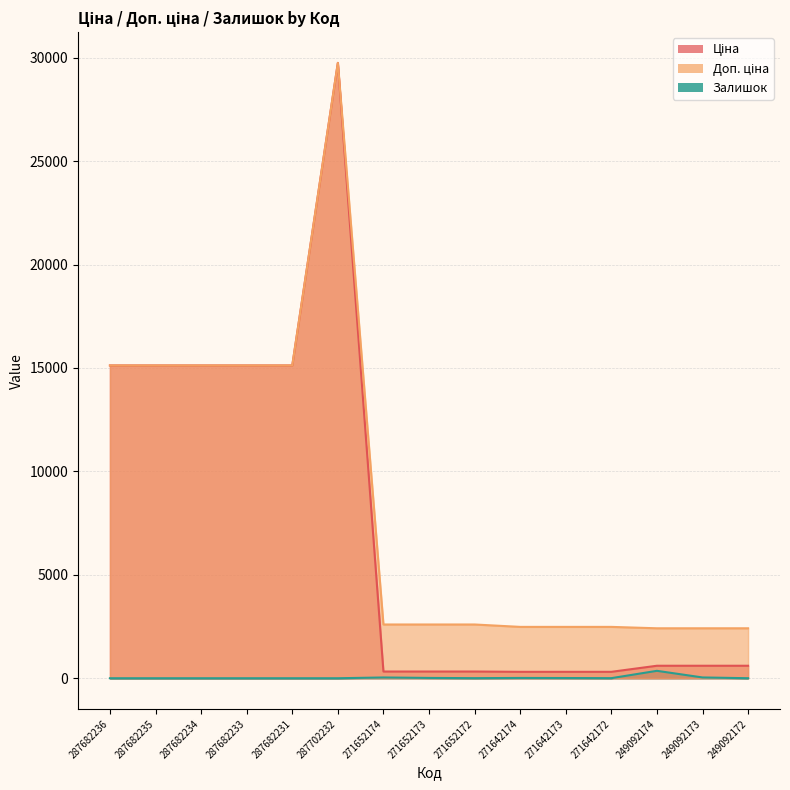

What is the total value across all series at 287702232?

59494.5